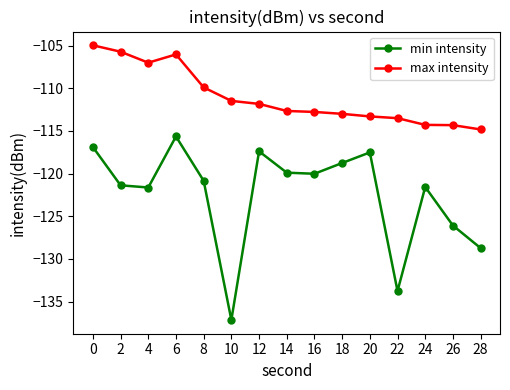

Is it true that max intensity equals -187.1 at 0?

False